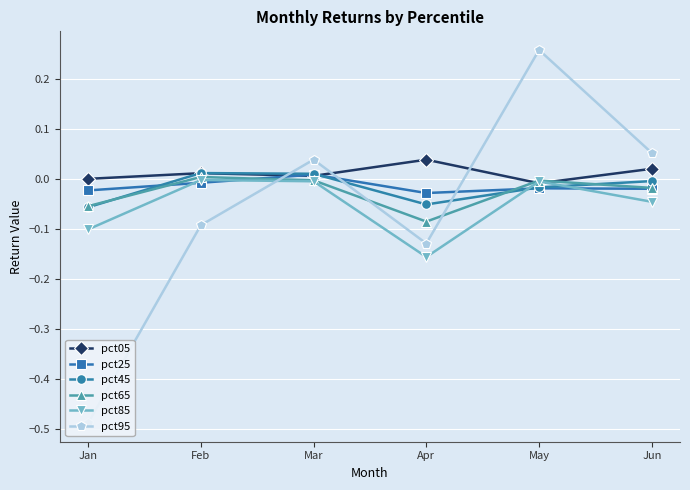

How many lines are shown in the chart?

6